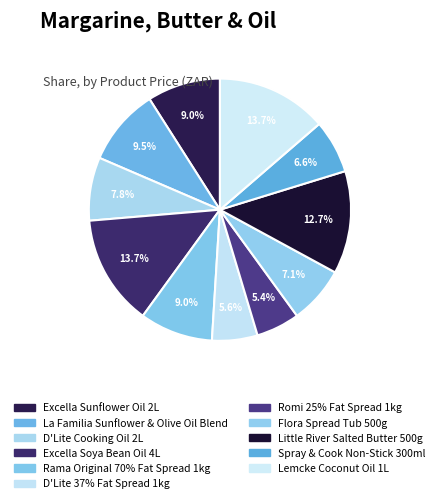

To the nearest percent, what portion does La Familia Sunflower & Olive Oil Blend represent?

10%